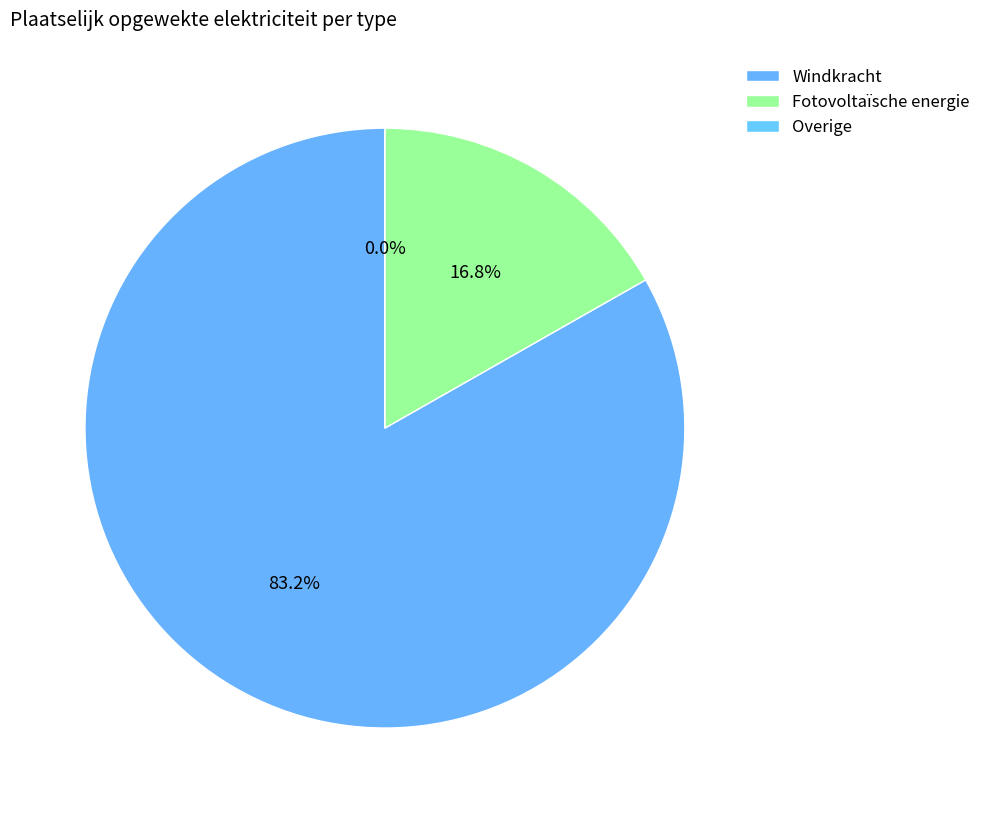

To the nearest percent, what is the average slice percentage?

33%